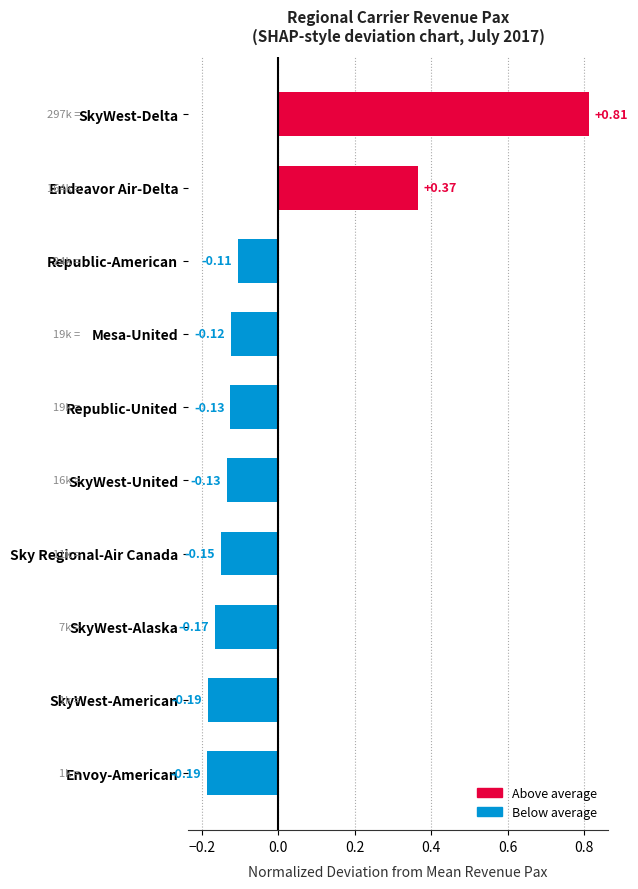

Which label corresponds to the largest value in the chart?

SkyWest-Delta